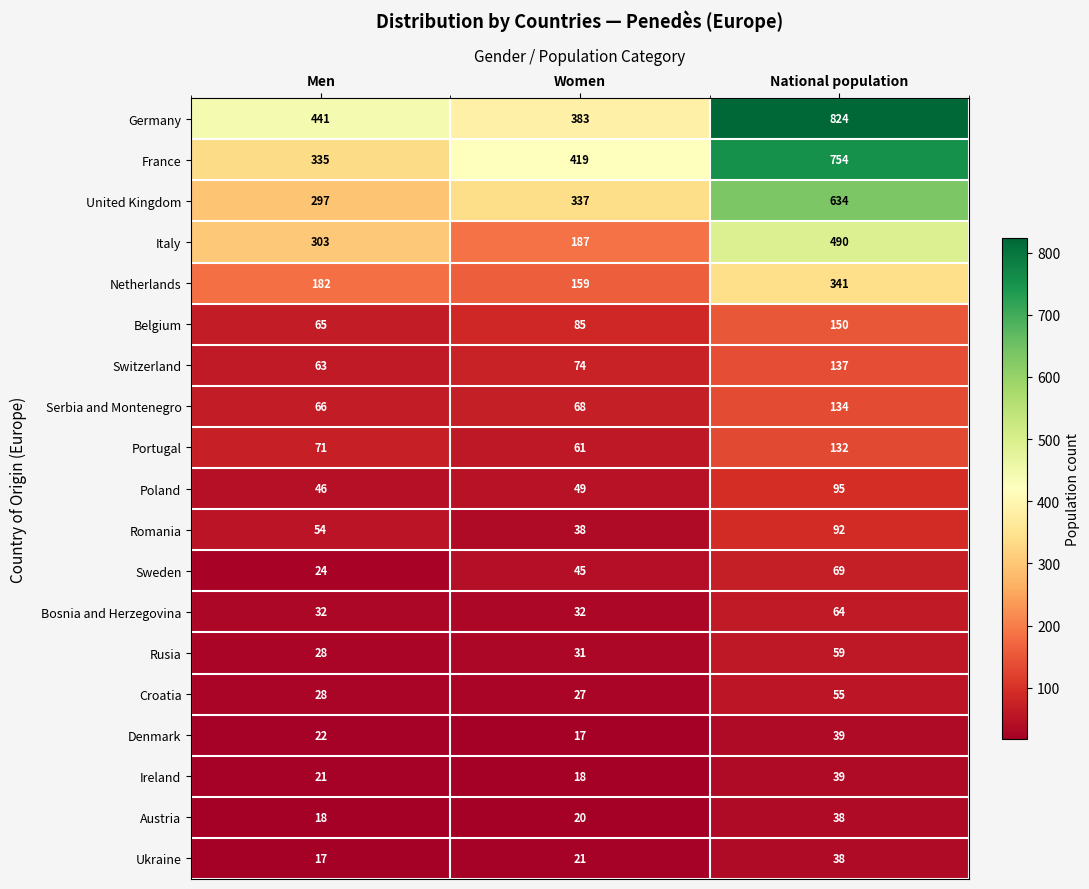

Is it true that Austria equals 8 at Women?

False